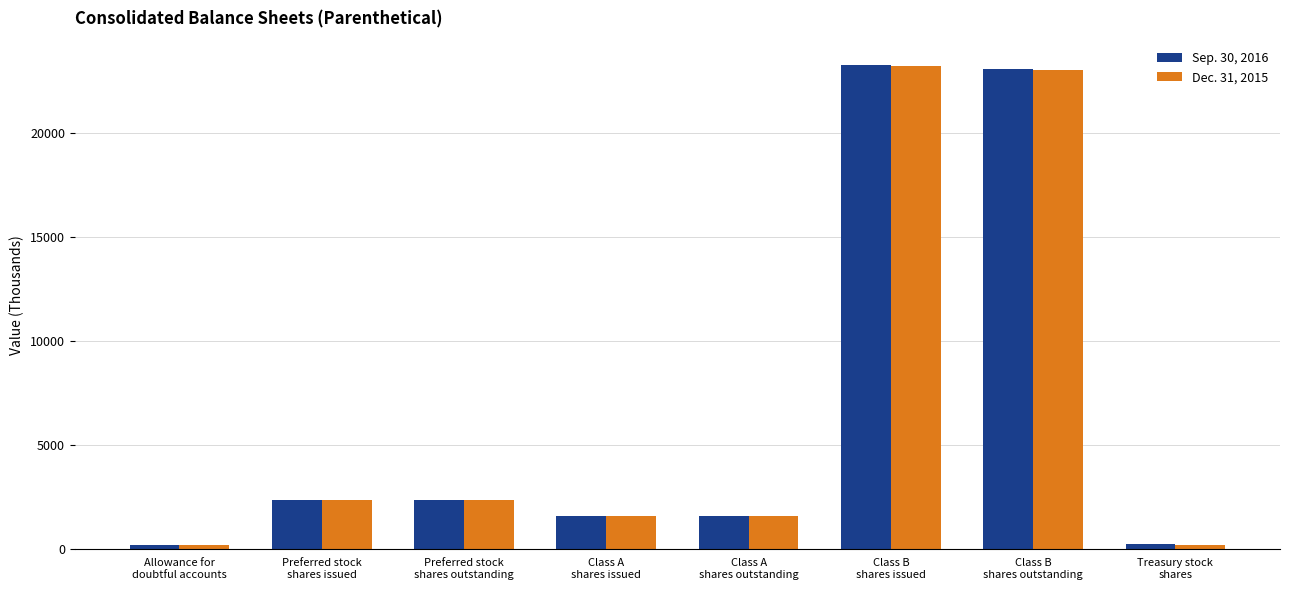

How many categories are shown in the chart?

8